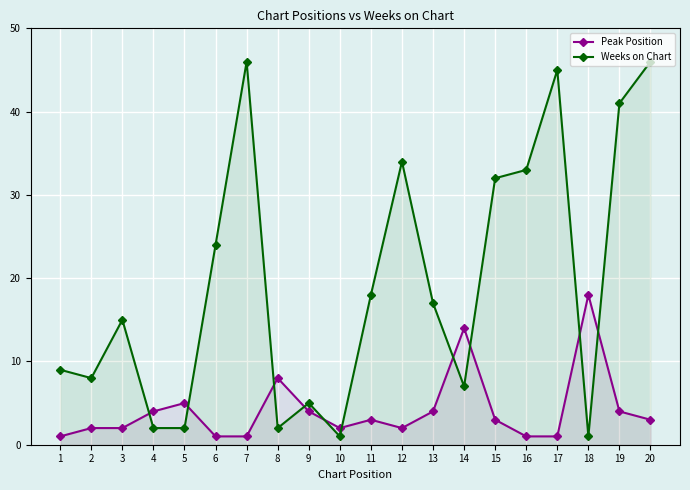

What is the difference between the maximum and minimum values in the Peak Position series?

17